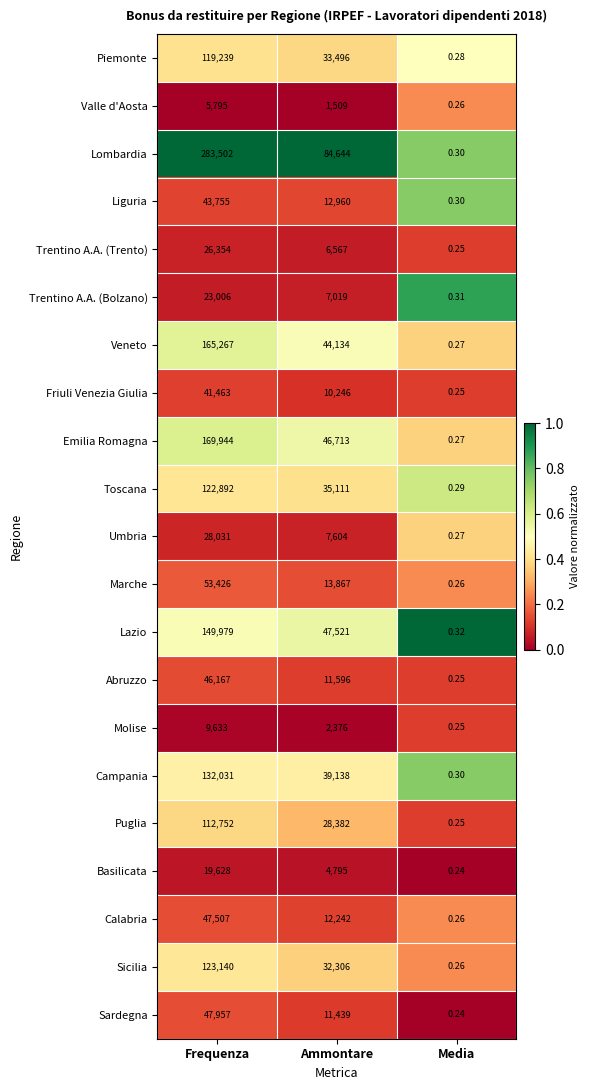

Where does the Friuli Venezia Giulia series first go above 10246?

Frequenza